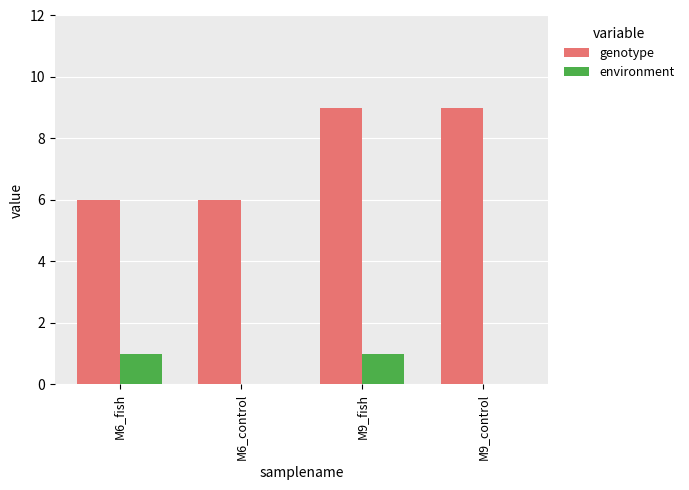

What is the maximum value for genotype?

9